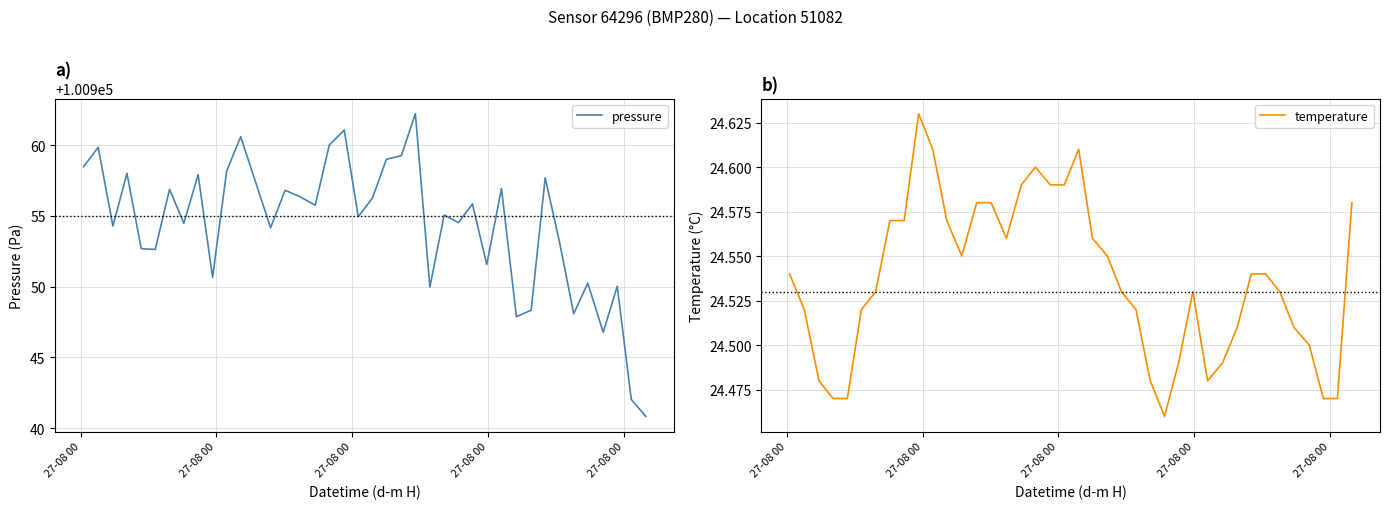

True or false: temperature and pressure intersect in this chart.

False